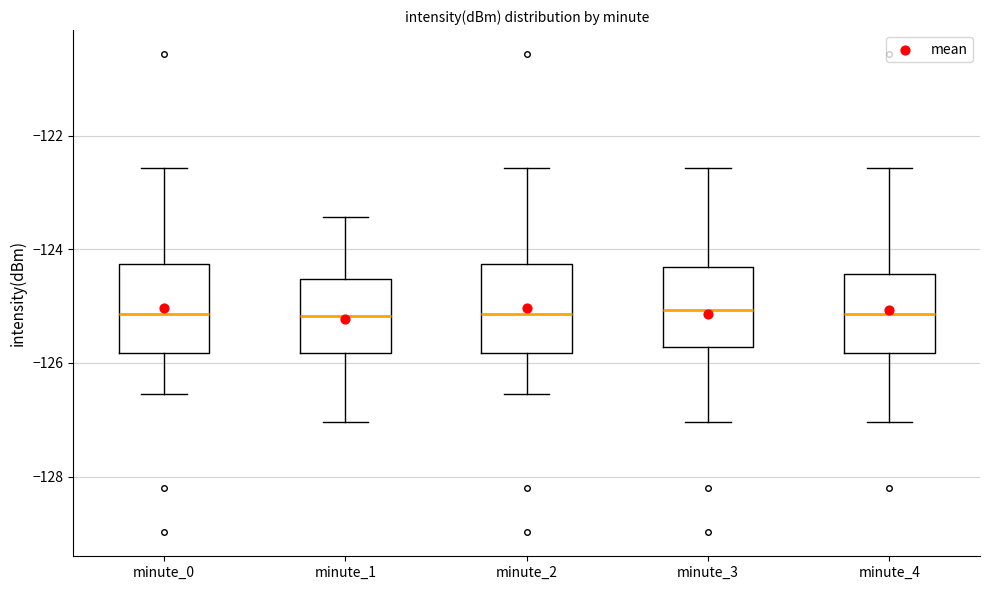

Reading left to right, read every box against the y-axis: the position of its median line, the range the box covers, and the ends of its whiskers. The values are not printed on the chart, so give them approximately, as read against the axis.

minute_0: median -125.2, box -125.8 to -124.2, whiskers -126.6 to -122.6
minute_1: median -125.2, box -125.8 to -124.6, whiskers -127.0 to -123.4
minute_2: median -125.2, box -125.8 to -124.2, whiskers -126.6 to -122.6
minute_3: median -125.0, box -125.8 to -124.4, whiskers -127.0 to -122.6
minute_4: median -125.2, box -125.8 to -124.4, whiskers -127.0 to -122.6